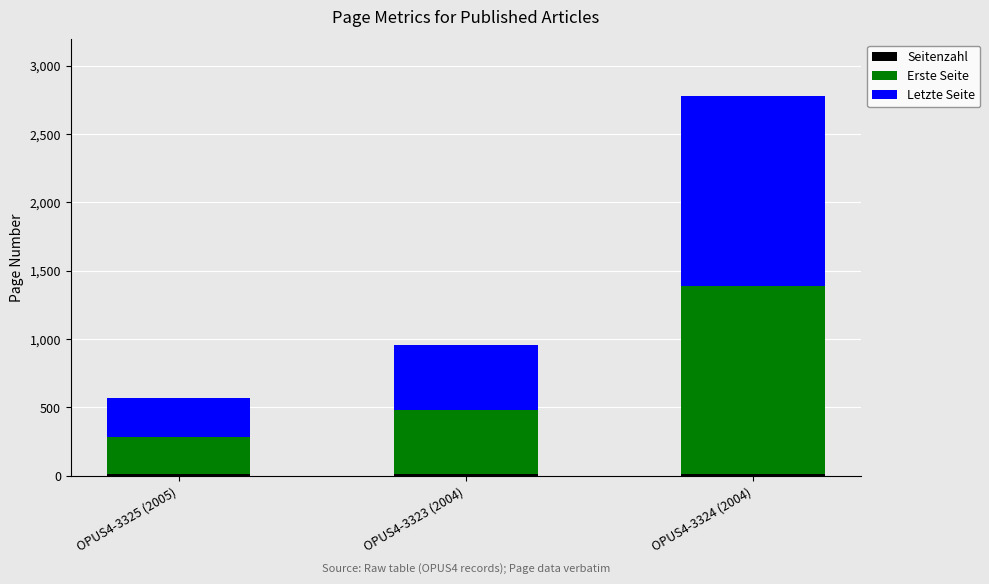

At which category is the sum across all series the highest?

OPUS4-3324 (2004)